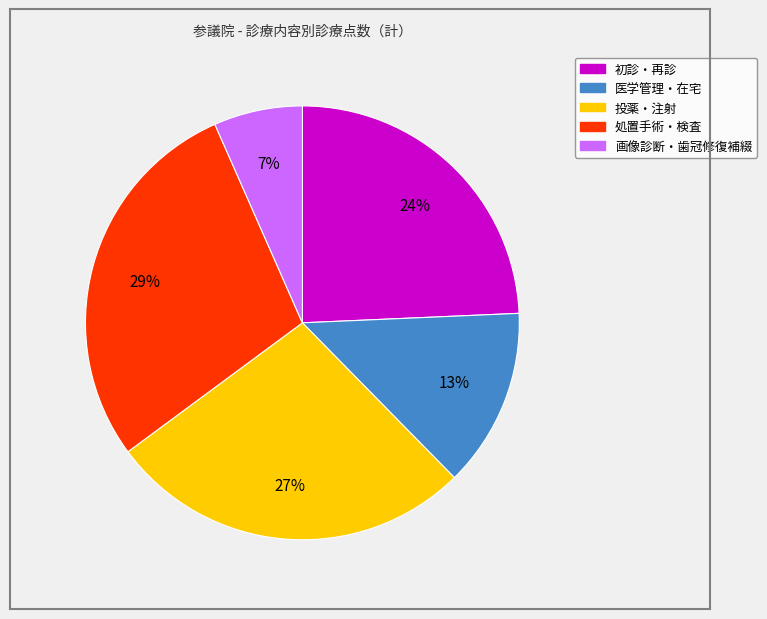

Which has a higher value, 処置手術・検査 or 投薬・注射?

処置手術・検査